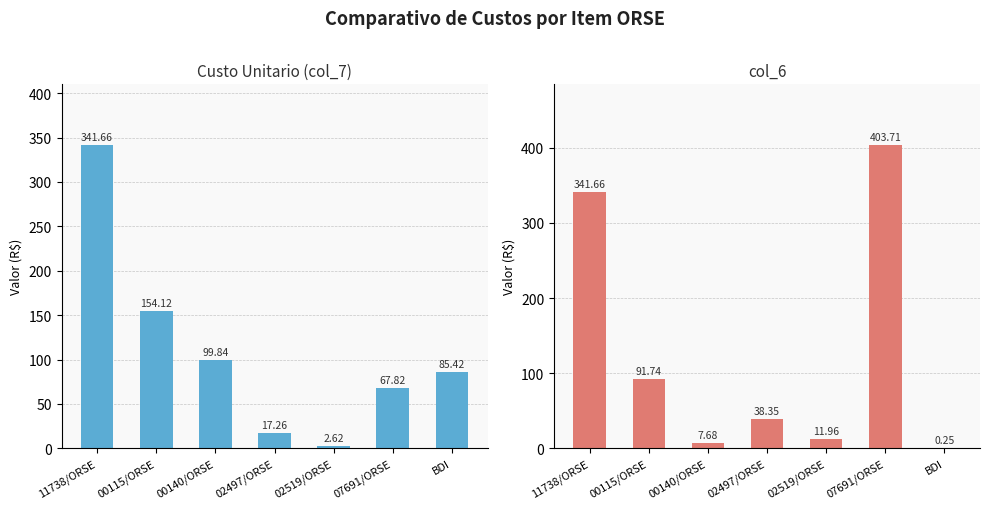

Reading left to right, extract all data points from this chart.

Custo Unitario (col_7): 341.7	154.1	99.8	17.3	2.6	67.8	85.4
col_6: 341.7	91.7	7.7	38.4	12.0	403.7	0.2